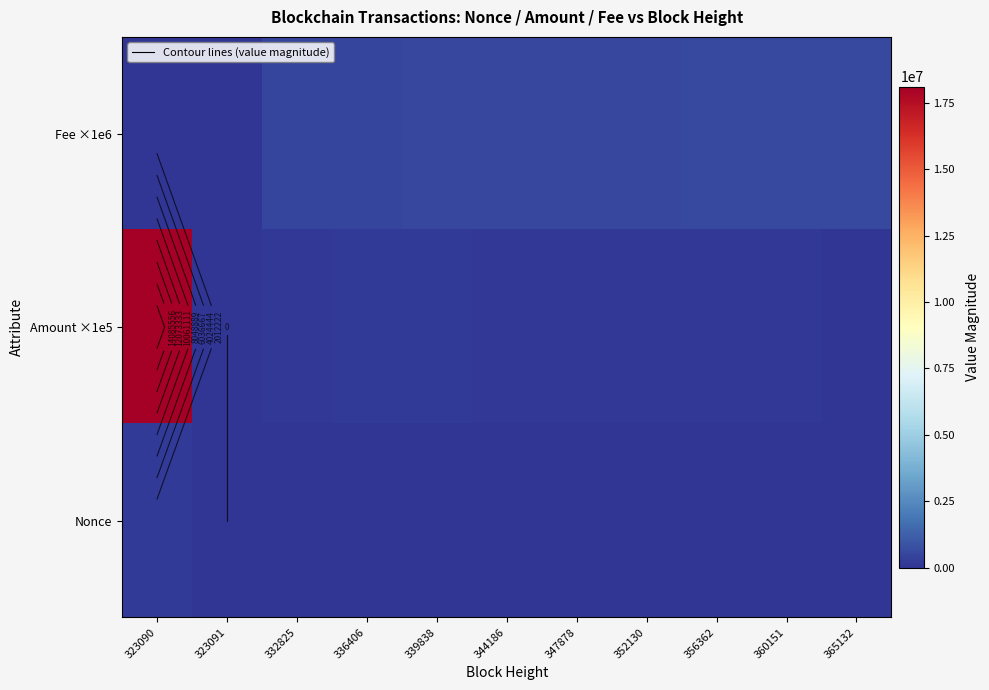

What is the greatest value displayed?

18110000.0